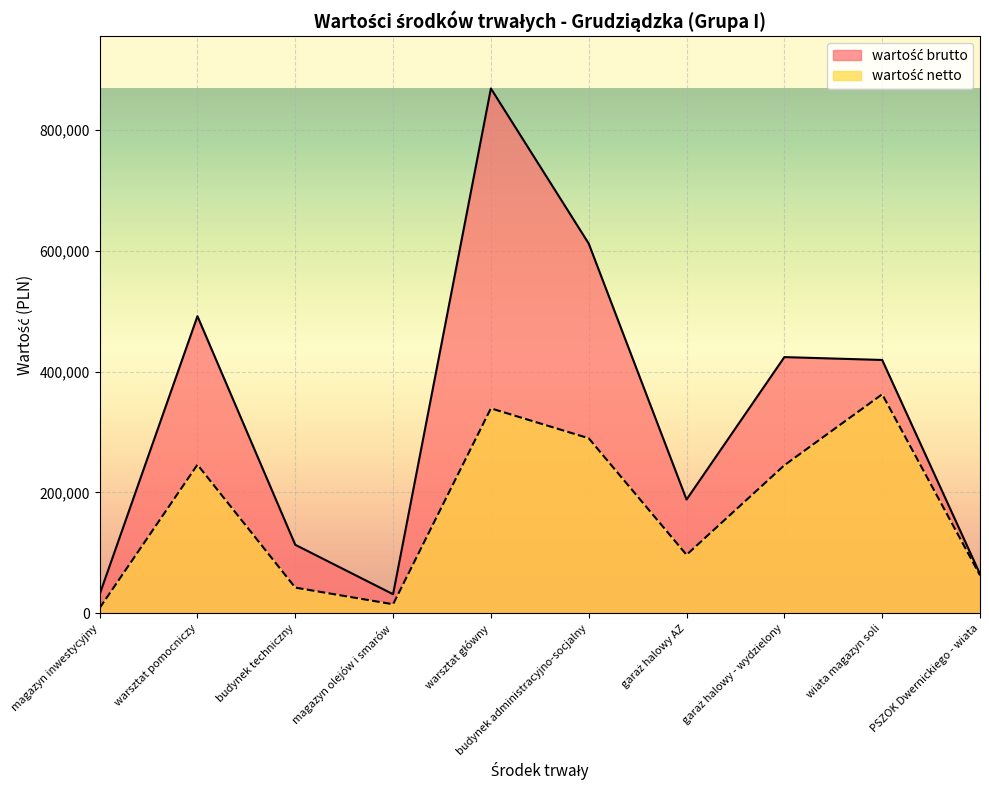

Which series changed the most between warsztat pomocniczy and magazyn olejów i smarów?

wartość brutto